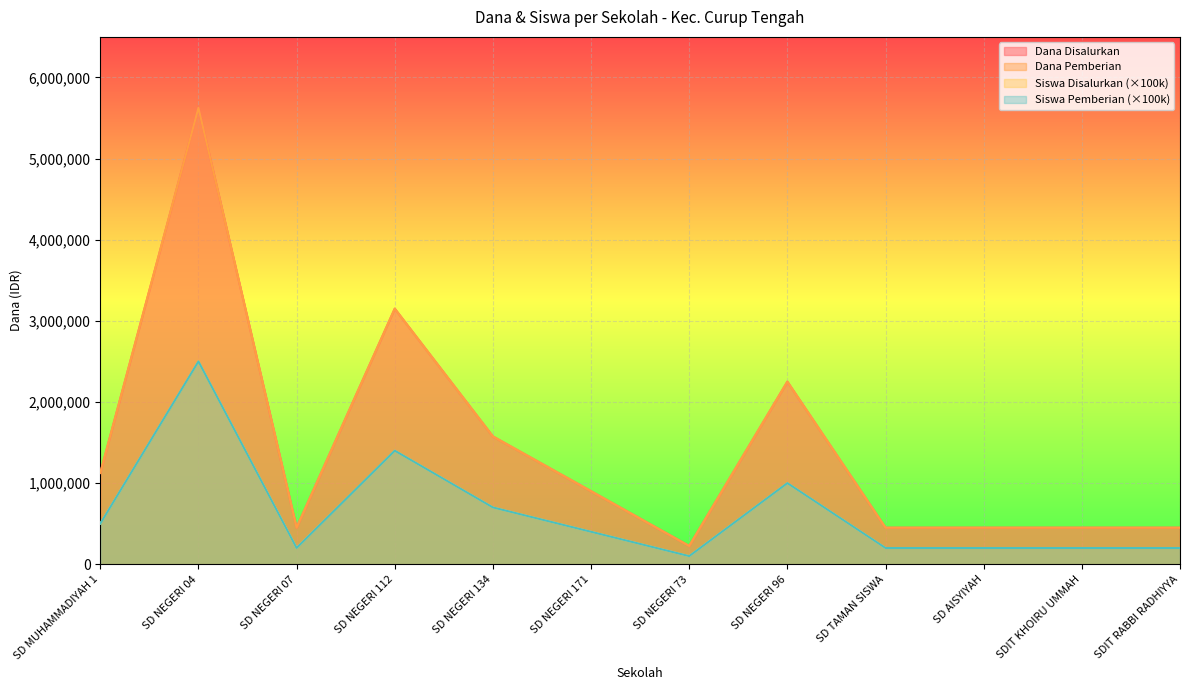

What is the maximum value shown in the chart?

5625000